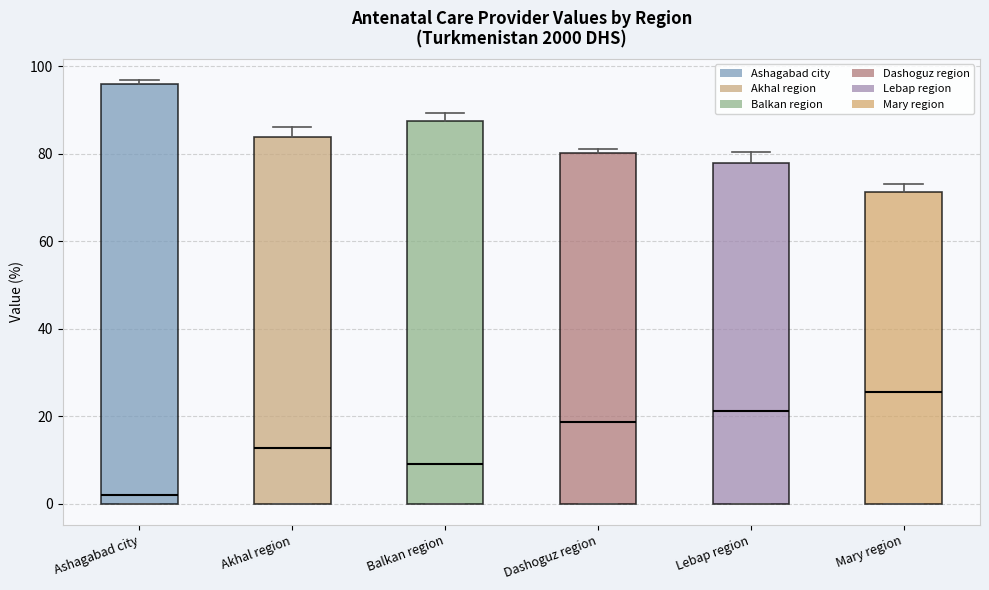

Reading left to right, transcribe this box plot: for each box, give where its median line is, the range the box spans, and where its two whiskers end, as read against the y-axis. The values are not printed on the chart, so give them approximately, as read against the axis.

Ashagabad city: median 2, box 0 to 96, whiskers 0 to 96 (just above the box's upper edge)
Akhal region: median 12, box 0 to 84, whiskers 0 to 86
Balkan region: median 10, box 0 to 88, whiskers 0 to 90
Dashoguz region: median 18, box 0 to 80, whiskers 0 to 82
Lebap region: median 22, box 0 to 78, whiskers 0 to 80
Mary region: median 26, box 0 to 72, whiskers 0 to 74